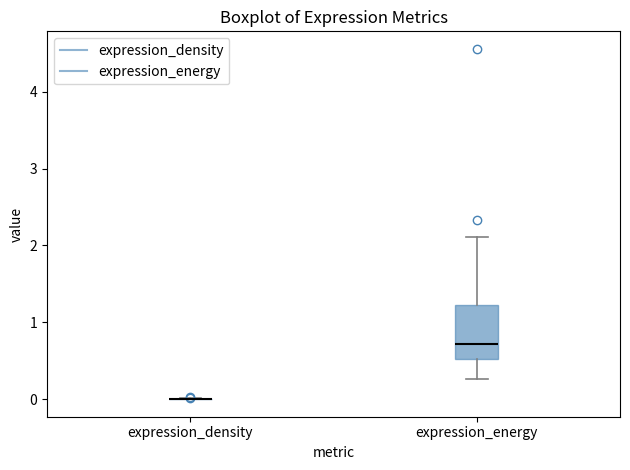

Reading left to right, read every box against the y-axis: the position of its median line, the range the box covers, and the ends of its whiskers. The values are not printed on the chart, so give them approximately, as read against the axis.

expression_density: box collapsed to a line at 0.0, whiskers 0.0 to 0.0
expression_energy: median 0.7, box 0.5 to 1.2, whiskers 0.3 to 2.1